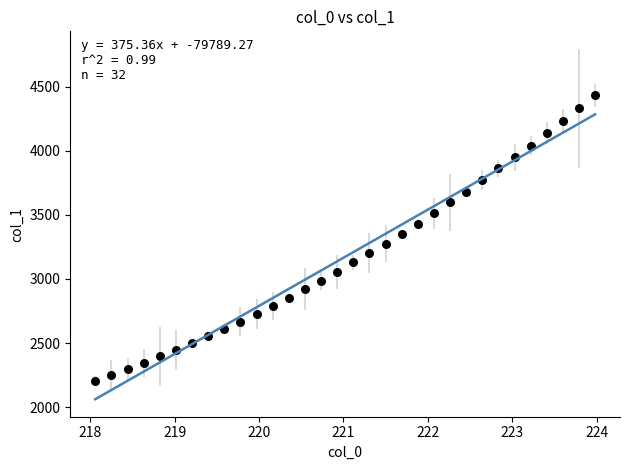

What is the range of X values (max minus min)?

5.9